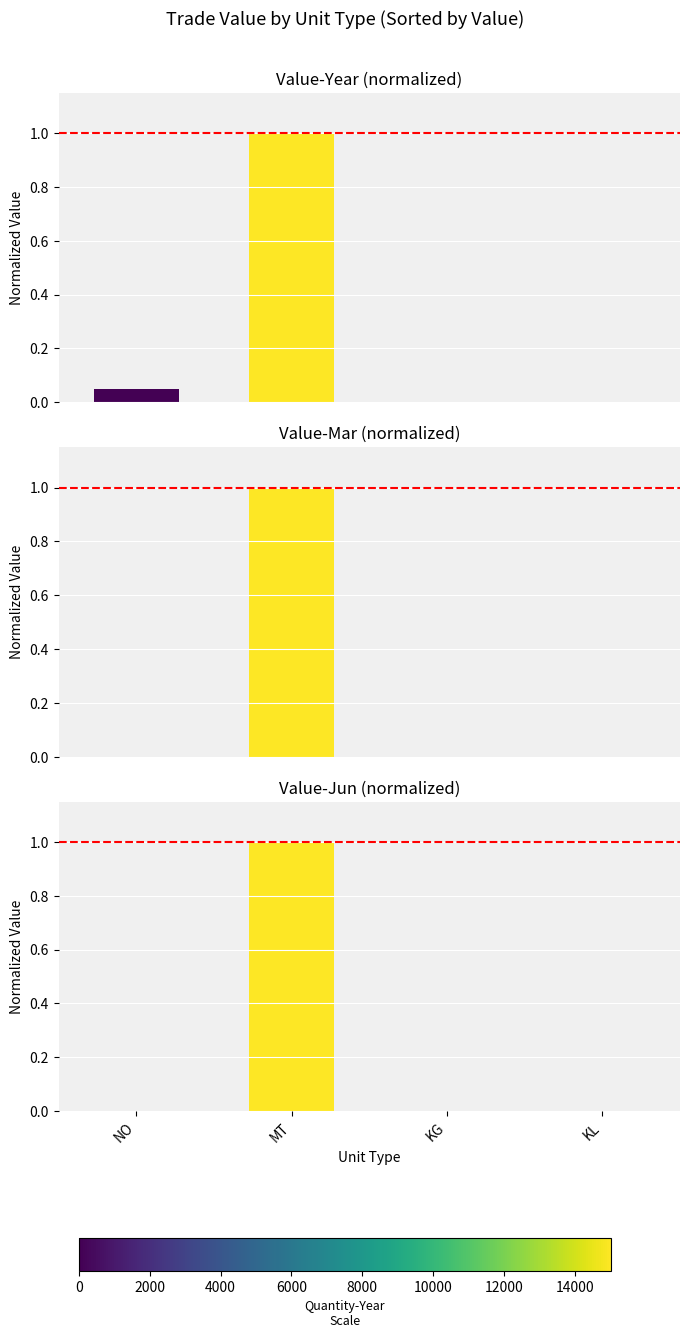

Where is Value-Year nearest to the value 0?

KL